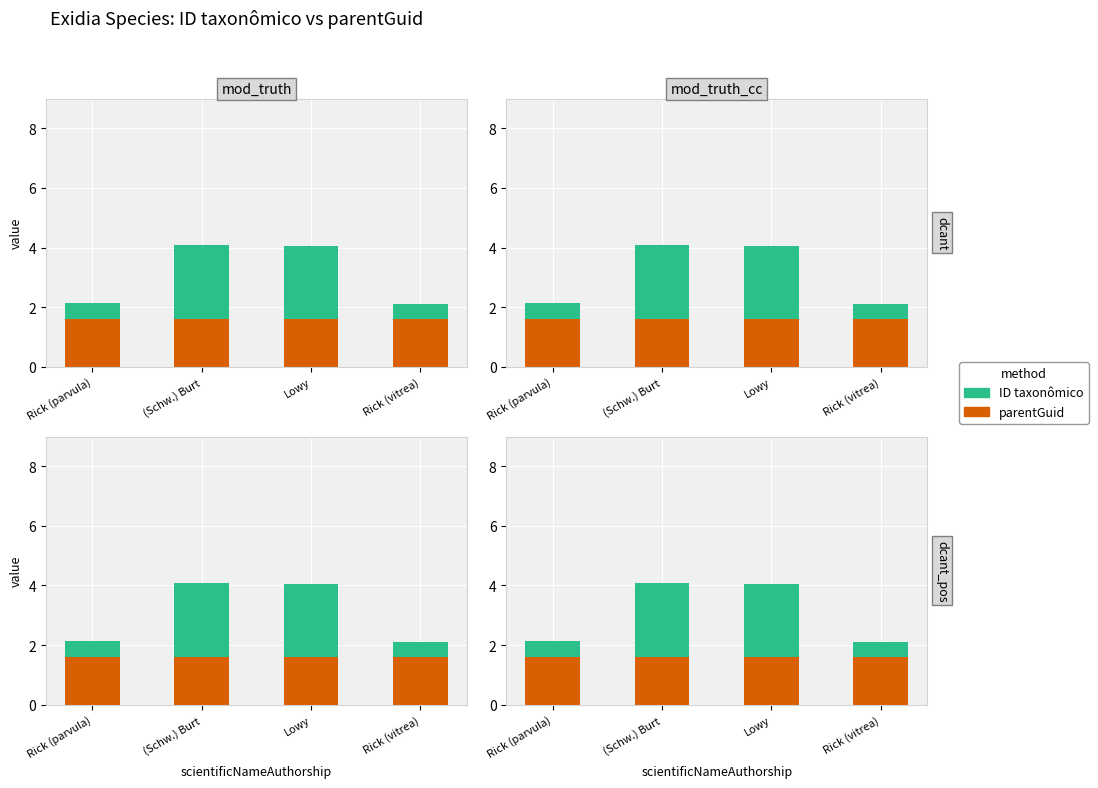

What is the total value across all series at Lowy?

4.1